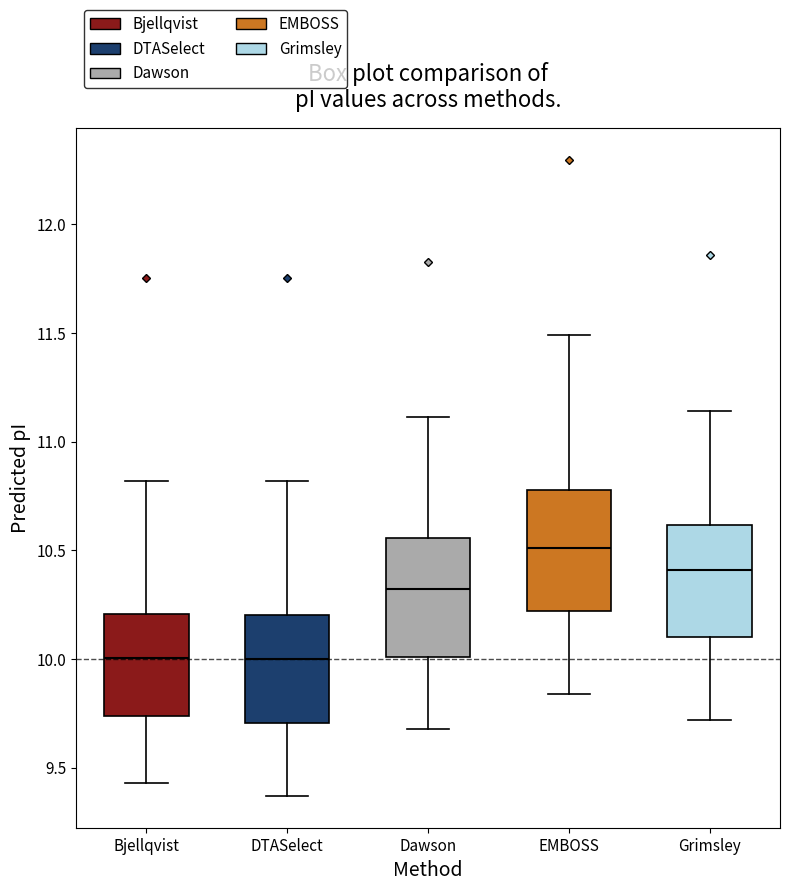

Reading left to right, transcribe this box plot: for each box, give where its median line is, the range the box spans, and where its two whiskers end, as read against the y-axis. The values are not printed on the chart, so give them approximately, as read against the axis.

Bjellqvist: median 10.00, box 9.75 to 10.20, whiskers 9.45 to 10.80
DTASelect: median 10.00, box 9.70 to 10.20, whiskers 9.35 to 10.80
Dawson: median 10.30, box 10.00 to 10.55, whiskers 9.70 to 11.10
EMBOSS: median 10.50, box 10.20 to 10.80, whiskers 9.85 to 11.50
Grimsley: median 10.40, box 10.10 to 10.60, whiskers 9.70 to 11.15